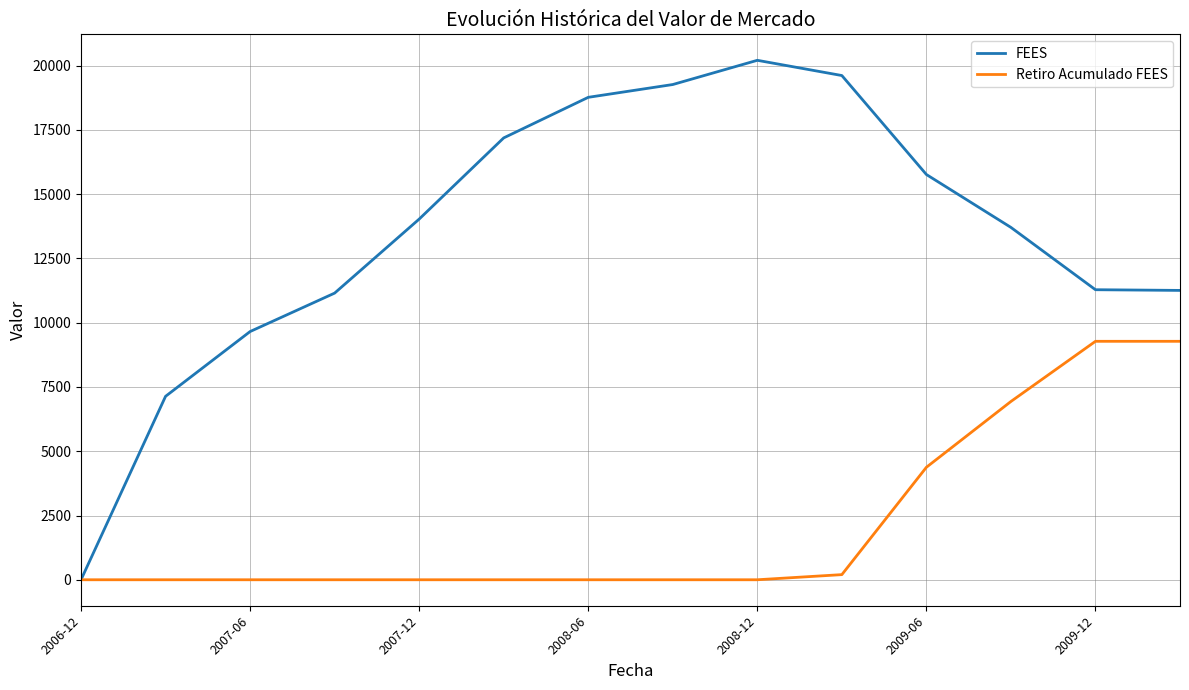

List the series in order of their peak value, lowest first.

Retiro Acumulado FEES, FEES